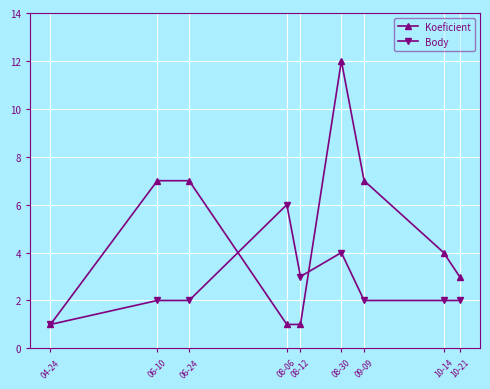

List the series in order of their overall mean, lowest first.

Body, Koeficient